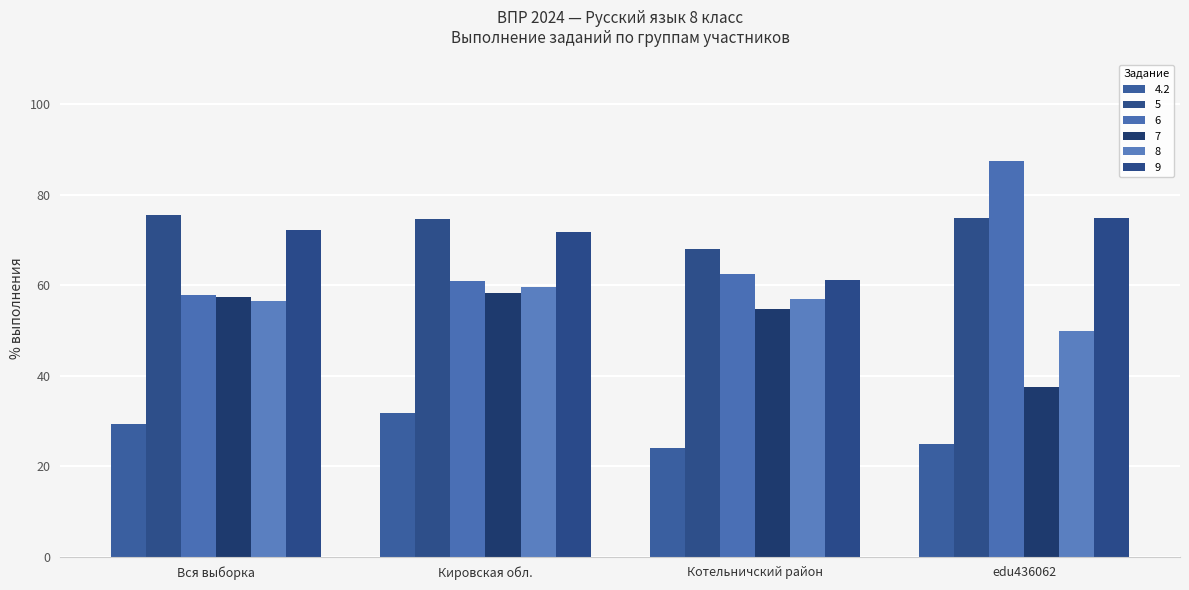

Reading left to right, extract all data points from this chart.

4.2: 29.4	31.8	24.1	25.0
5: 75.6	74.7	68.1	75.0
6: 57.9	60.9	62.5	87.5
7: 57.5	58.2	54.9	37.5
8: 56.6	59.6	56.9	50.0
9: 72.2	71.9	61.1	75.0